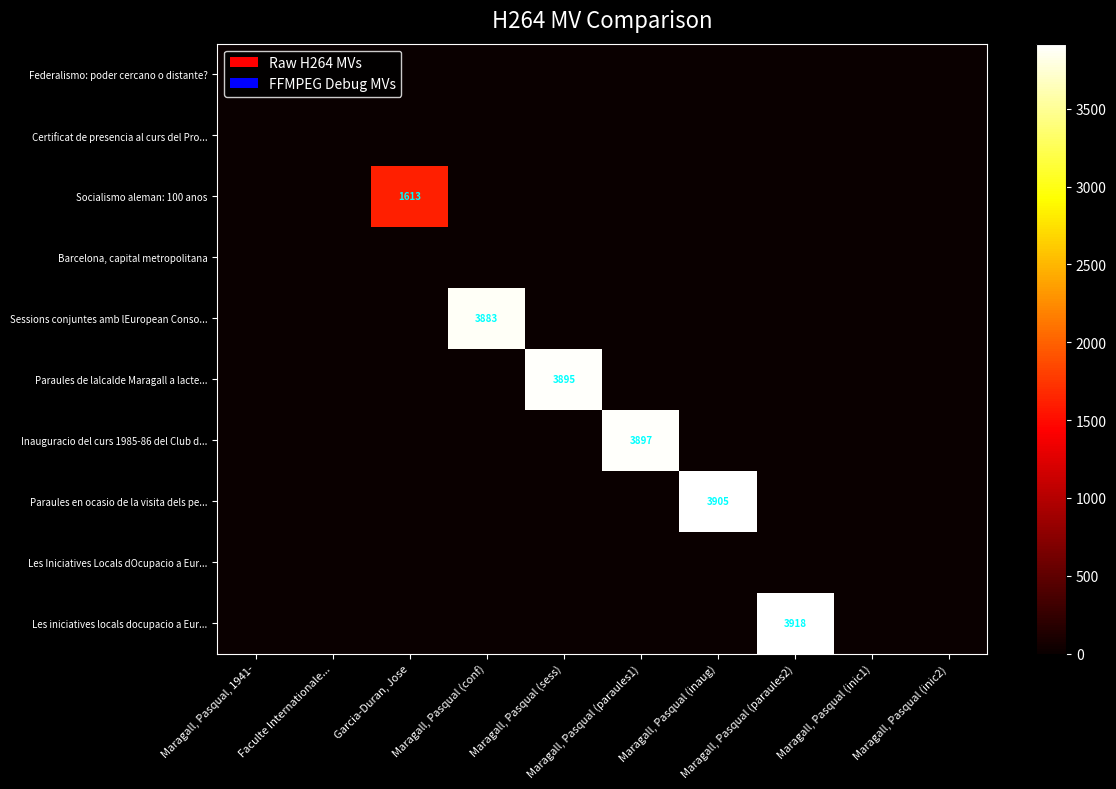

The Inauguracio del curs 1985-86 del Club d... series shows 0 at Maragall, Pasqual (paraules2). True or false?

True